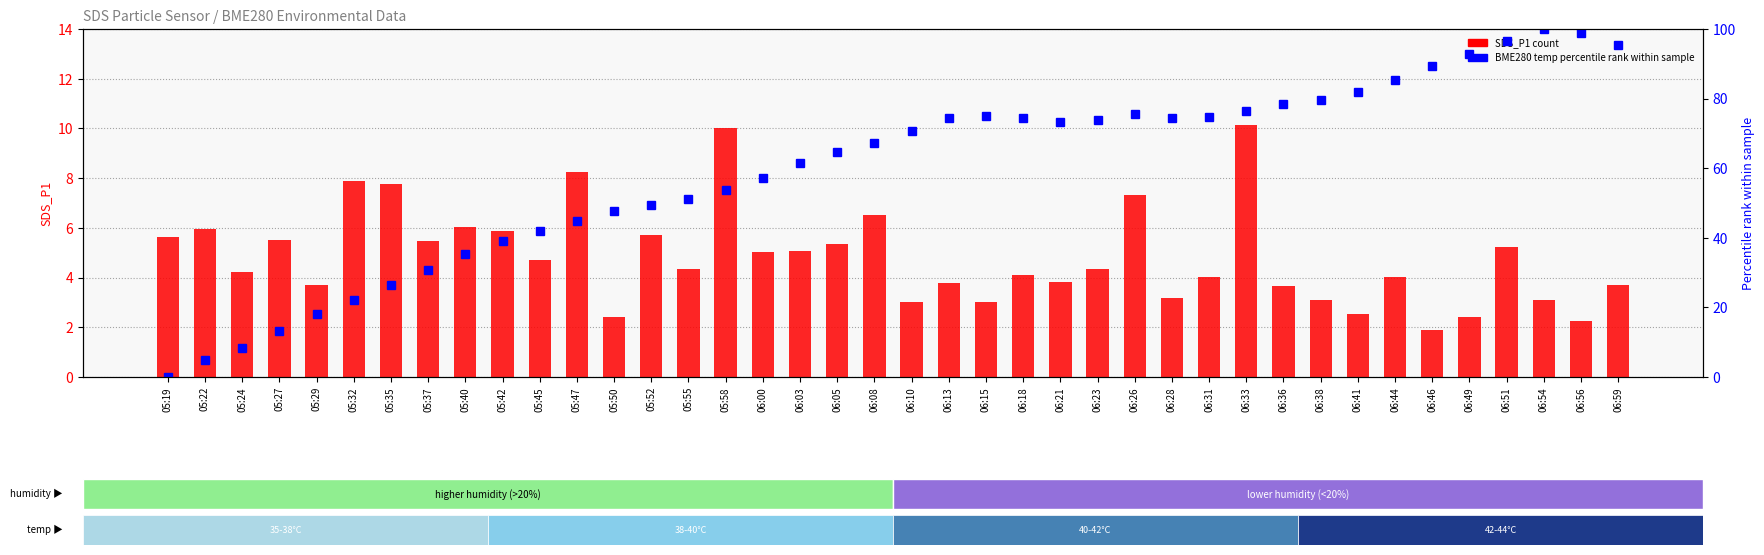

What is the difference between the highest and lowest values at 06:54?

96.9